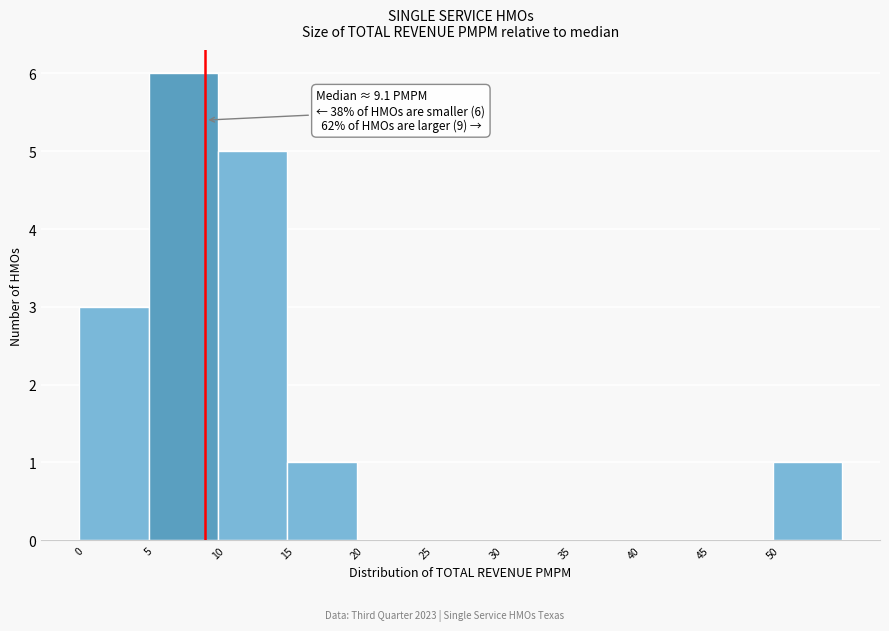

Which range on the x-axis has the tallest bar?

5 to 10